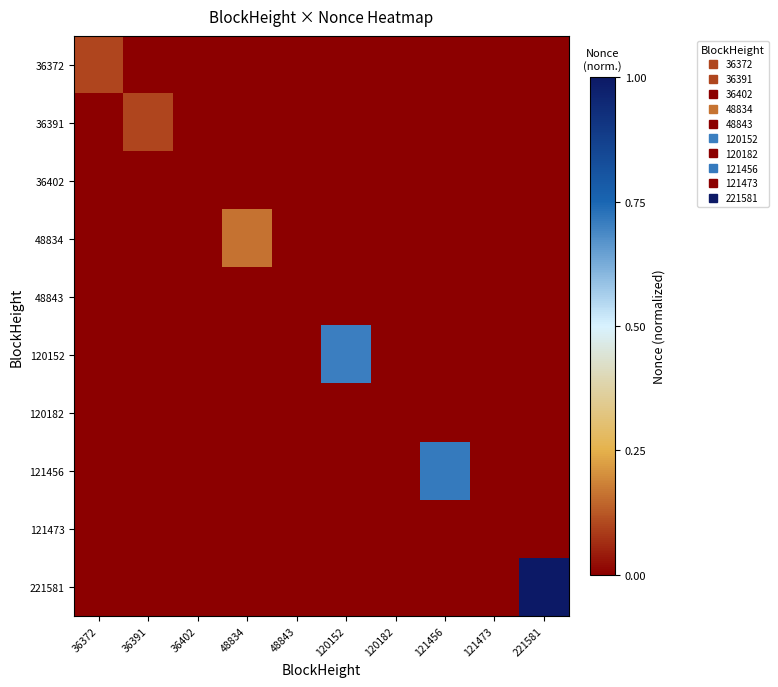

Which series changed the most between 36391 and 121456?

121456